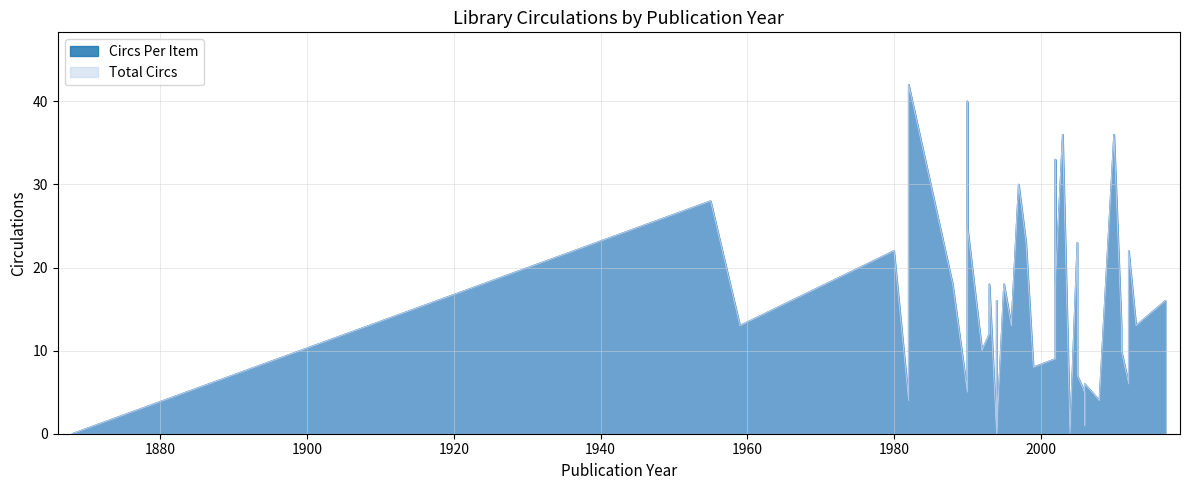

Which has a higher value, 1995 or 1959?

1995